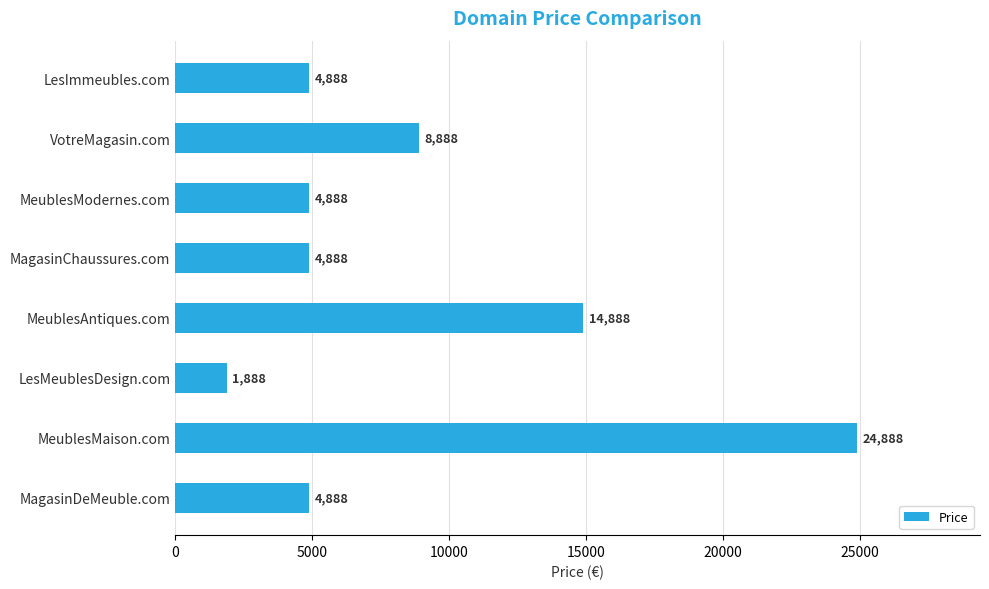

Reading top to bottom, list all the values displayed in this chart.

4888	8888	4888	4888	14888	1888	24888	4888